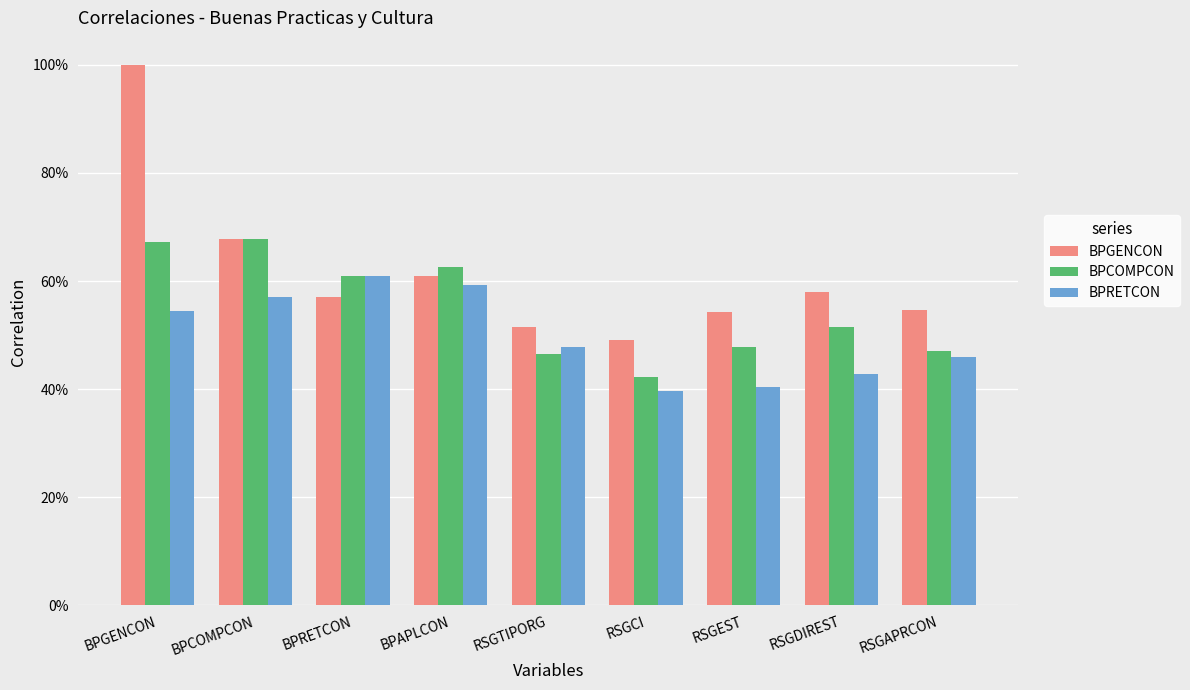

Are the bars horizontal?

No